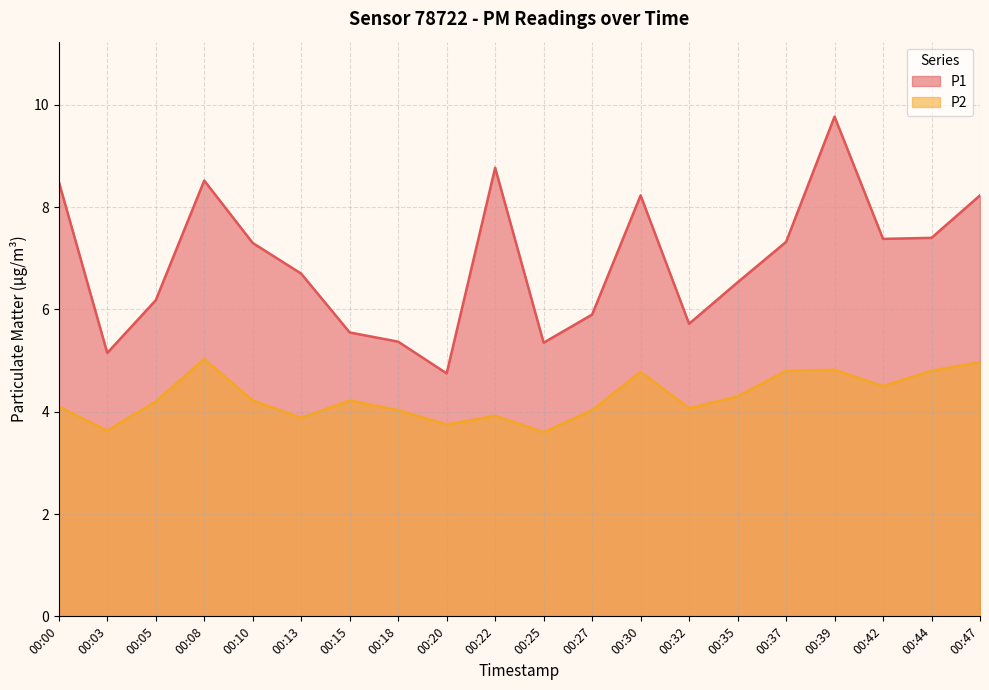

What is the lowest value of the P2 series?

3.6